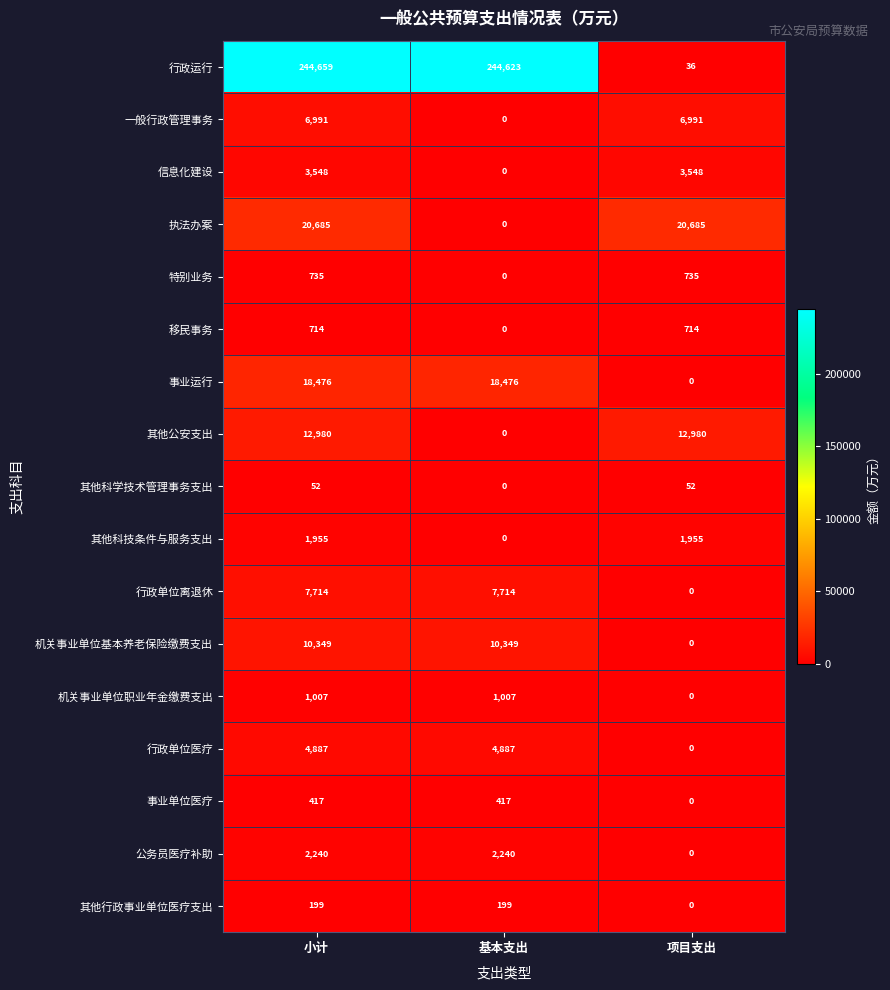

What is the total value across all series at 小计?

337608